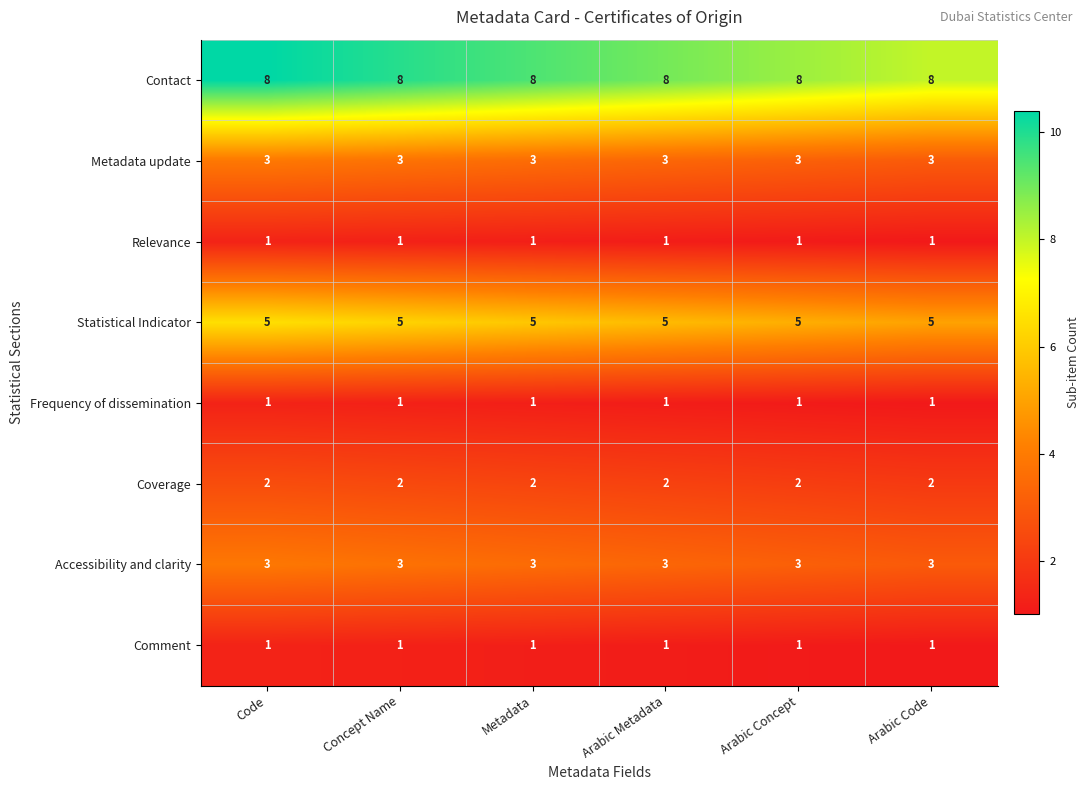

At how many categories does at least one series exceed 1?

6